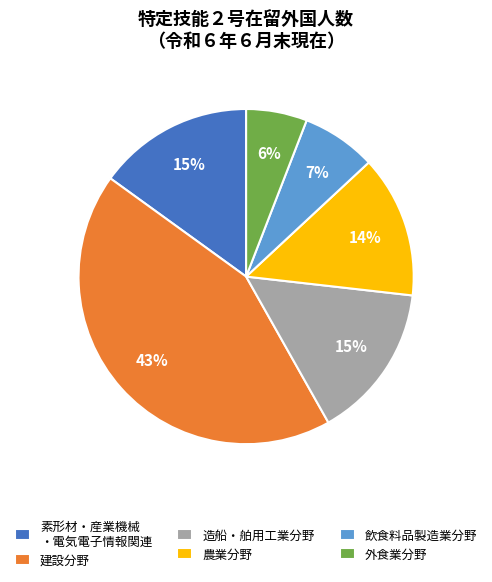

How many slices are in this pie chart?

6